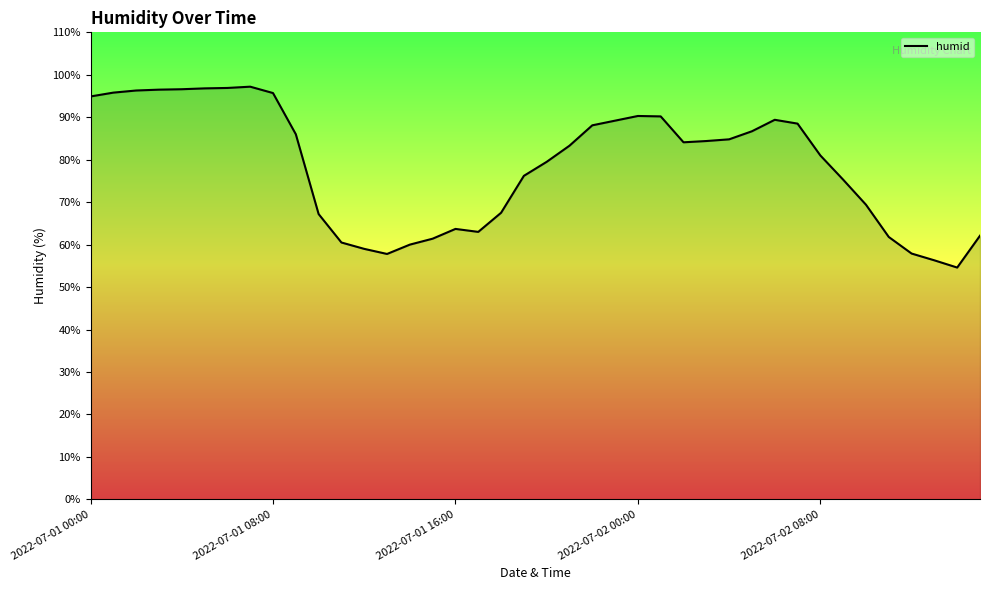

What is the ratio of the value at 28 to the value at 25?

0.9